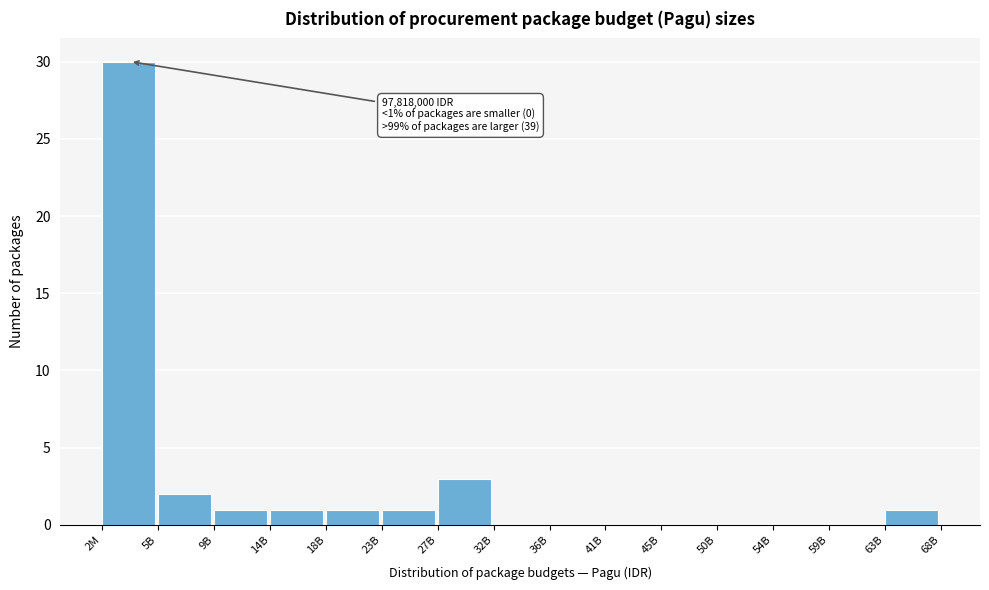

Reading left to right, list all the values displayed in this chart.

2M=30	5B=2	9B=1	14B=1	18B=1	23B=1	27B=3	32B=0	36B=0	41B=0	45B=0	50B=0	54B=0	59B=0	63B=1